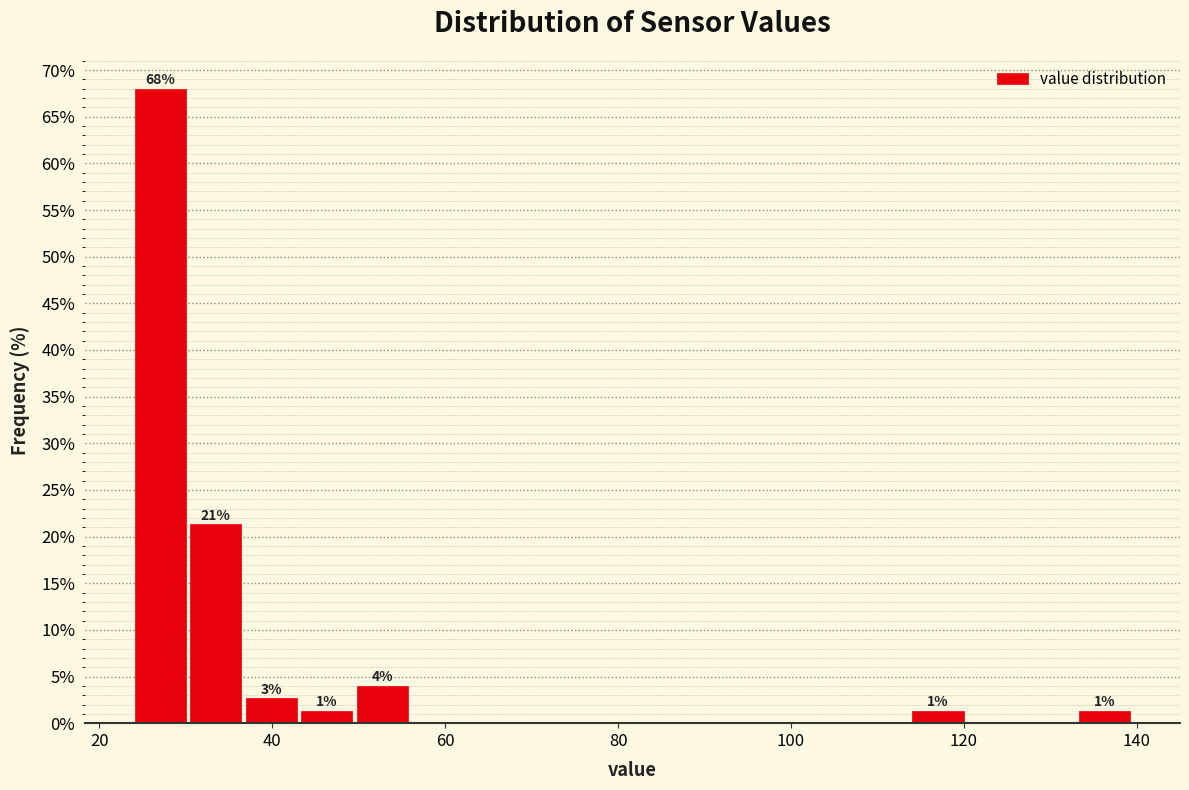

Read against the x-axis, roughly where is the centre of the tallest bar?

28